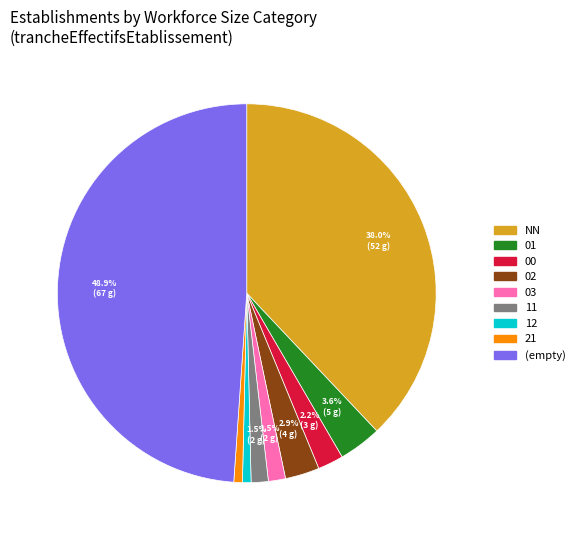

To the nearest percent, what is the average slice percentage?

11%